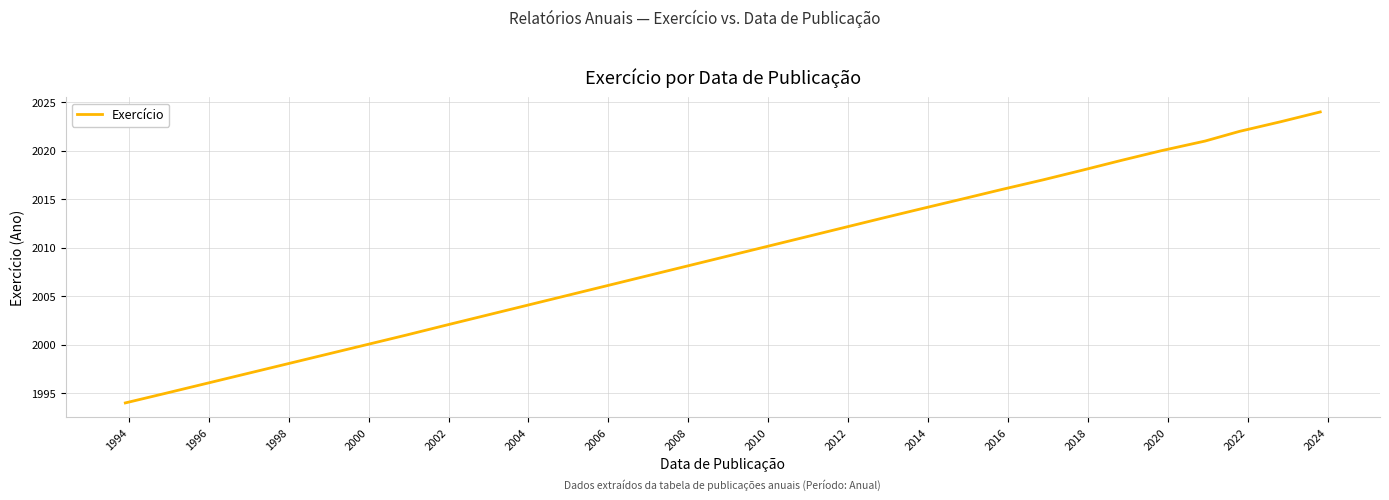

What is the maximum value shown in the chart?

2024